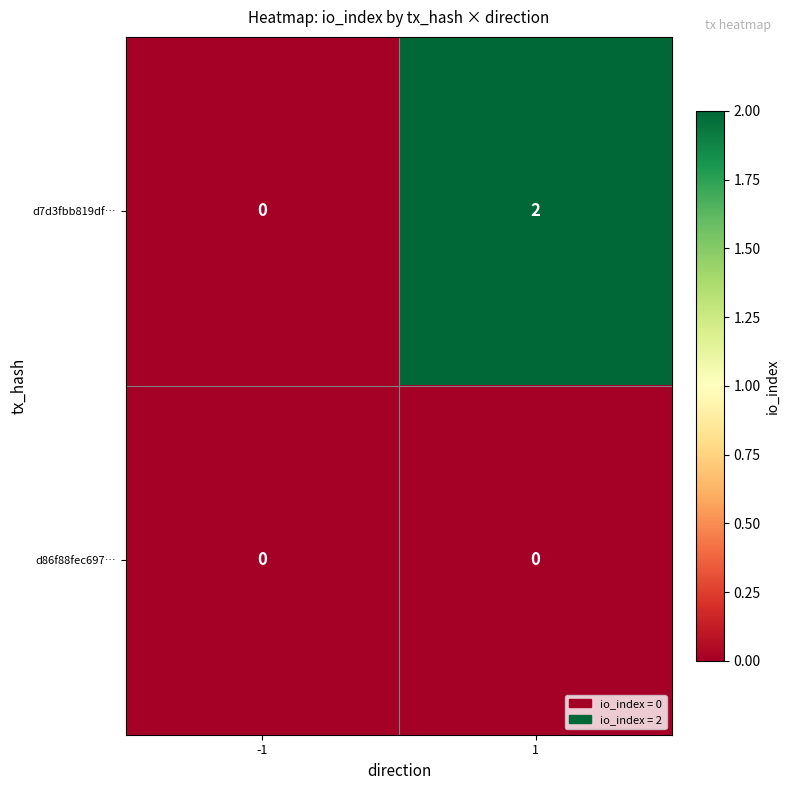

True or false: d86f88fec697… has a value of 0 at -1.

True